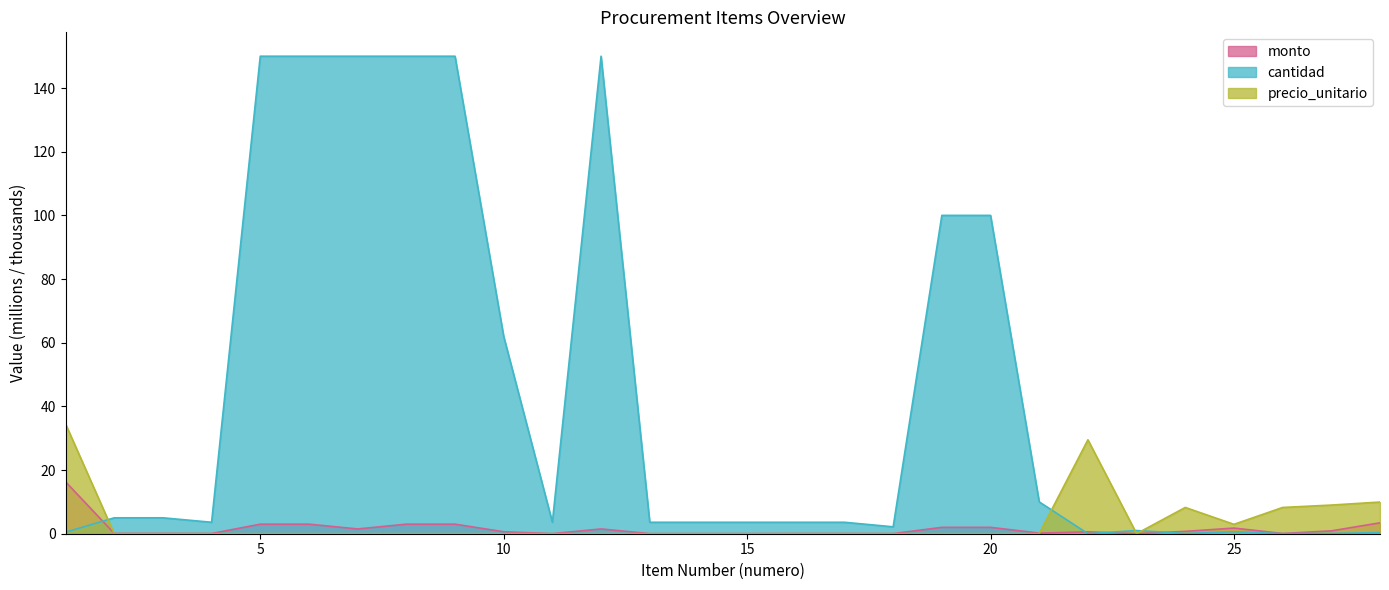

Which series has the largest range (max minus min)?

cantidad